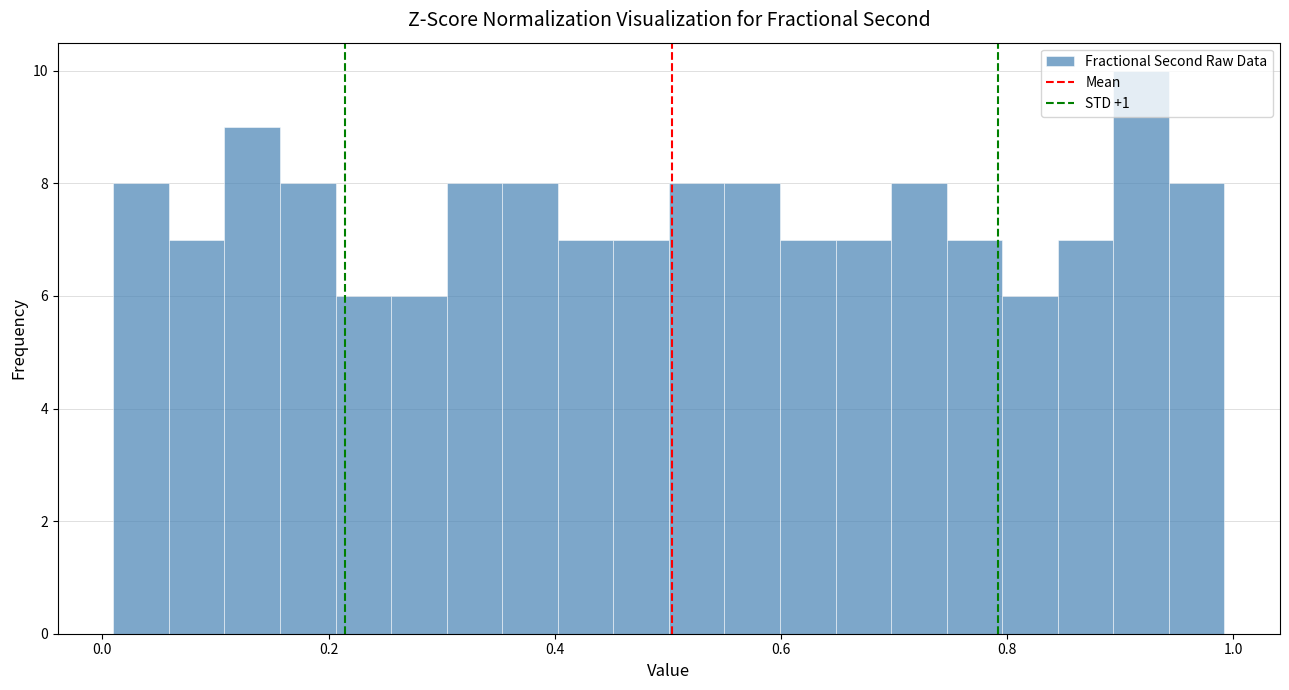

Around what value on the x-axis is the tallest bar? Give the approximate position of its centre, as read against the axis.

0.92